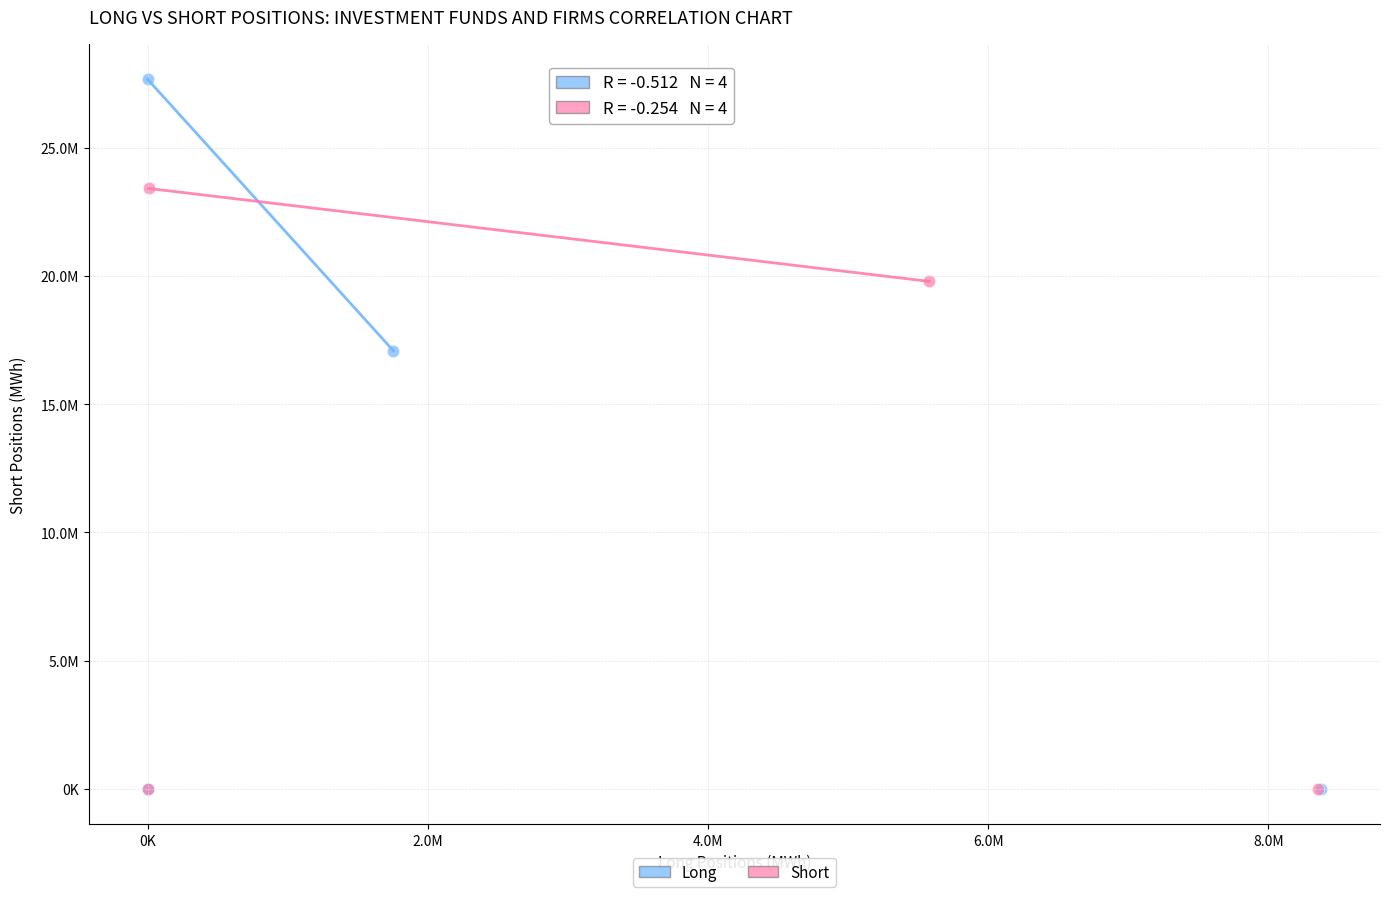

Which series has the widest spread of Y values?

Long